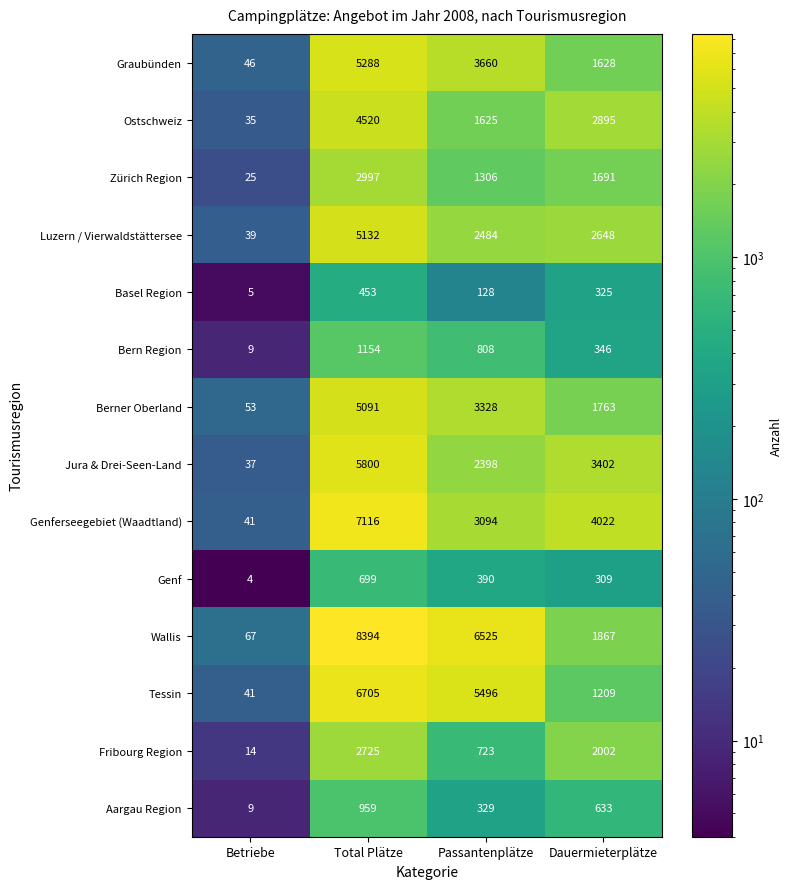

At Dauermieterplätze, list the series in order from largest to smallest.

Genferseegebiet (Waadtland), Jura & Drei-Seen-Land, Ostschweiz, Luzern / Vierwaldstättersee, Fribourg Region, Wallis, Berner Oberland, Zürich Region, Graubünden, Tessin, Aargau Region, Bern Region, Basel Region, Genf